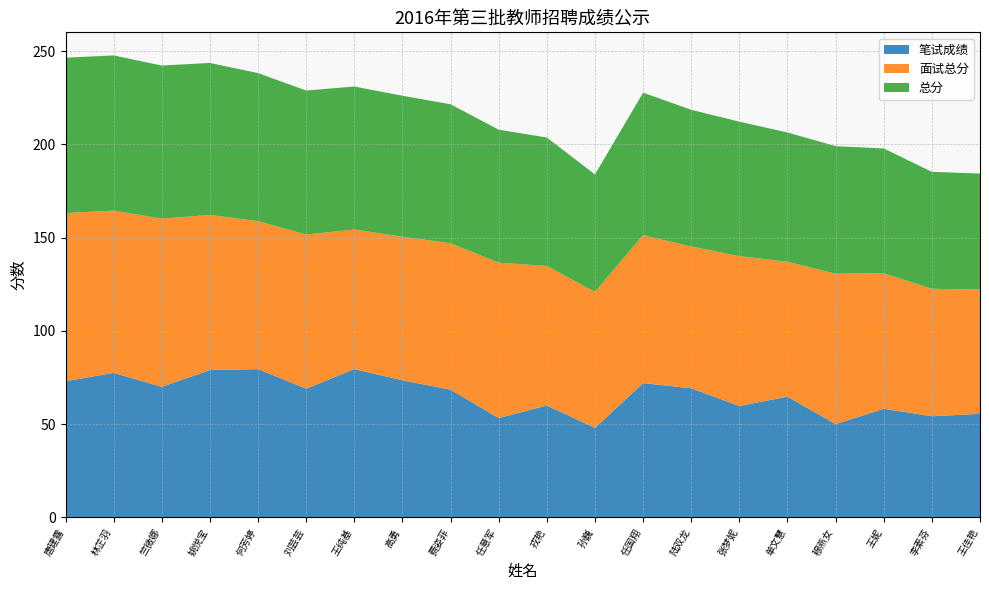

Reading left to right, extract all data points from this chart.

笔试成绩: 唐建露=73.0	林芷羽=77.5	竺微娜=70.0	姚悦宝=79.0	何芳婷=79.5	刘芸芸=69.0	王纯基=79.5	高勇=73.5	费姿菲=68.5	任意军=53.2	戎艳=60.0	孙巍=48.0	任国翔=72.0	陆双龙=69.2	张梦妮=59.8	单文慧=64.8	穆燕女=50.0	王妮=58.2	李素芬=54.2	王佳艳=55.5
面试总分: 唐建露=90.2	林芷羽=87.0	竺微娜=90.2	姚悦宝=83.2	何芳婷=79.3	刘芸芸=82.7	王纯基=74.8	高勇=77.0	费姿菲=78.5	任意军=83.3	戎艳=74.8	孙巍=72.9	任国翔=79.3	陆双龙=76.0	张梦妮=80.3	单文慧=72.3	穆燕女=80.7	王妮=72.7	李素芬=68.3	王佳艳=66.7
总分: 唐建露=83.3	林芷羽=83.2	竺微娜=82.1	姚悦宝=81.5	何芳婷=79.4	刘芸芸=77.2	王纯基=76.7	高勇=75.6	费姿菲=74.5	任意军=71.3	戎艳=68.9	孙巍=63.0	任国翔=76.4	陆双龙=73.3	张梦妮=72.1	单文慧=69.3	穆燕女=68.4	王妮=66.9	李素芬=62.7	王佳艳=62.2